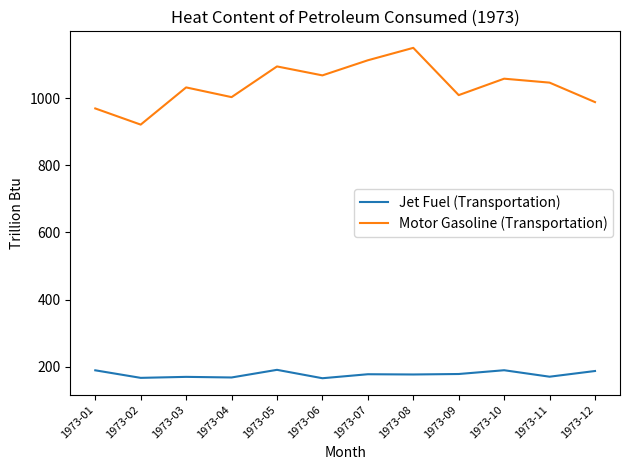

What is the difference between the maximum and minimum values in the Motor Gasoline (Transportation) series?

228.7